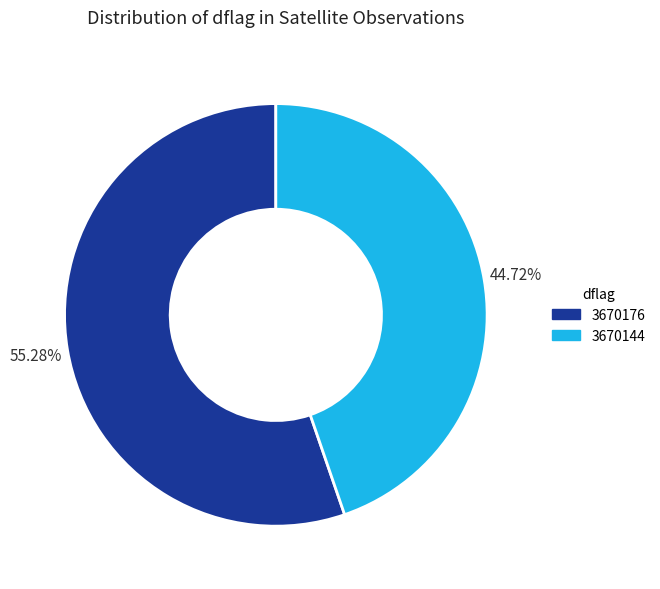

What percentage do 3670176 and 3670144 together represent?

100.0%